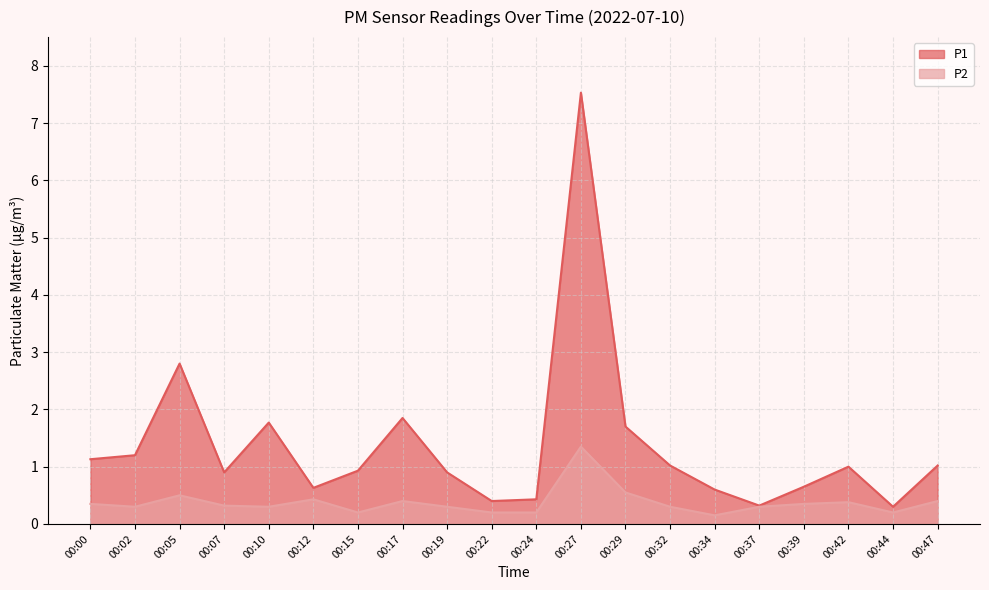

The P2 series shows 0.3 at 00:15. True or false?

False